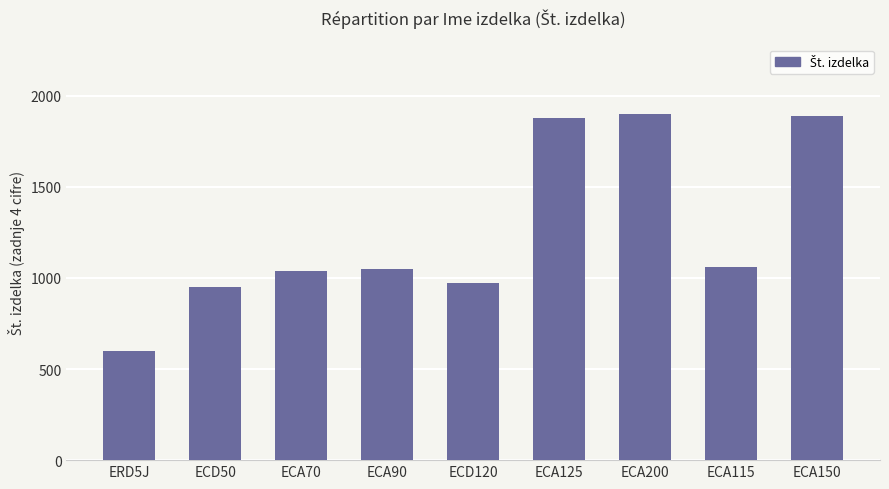

What is the label of the 8th bar from the left?

ECA115